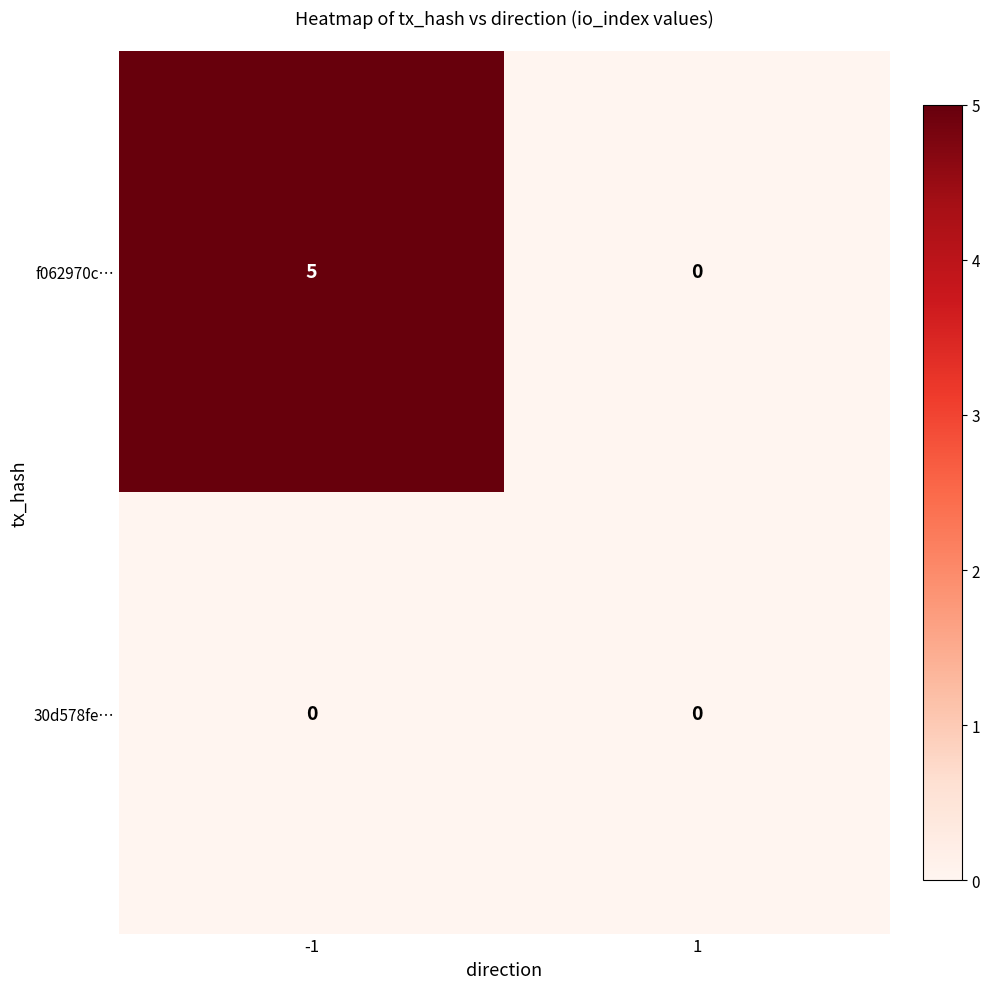

How many series are shown in this chart?

2